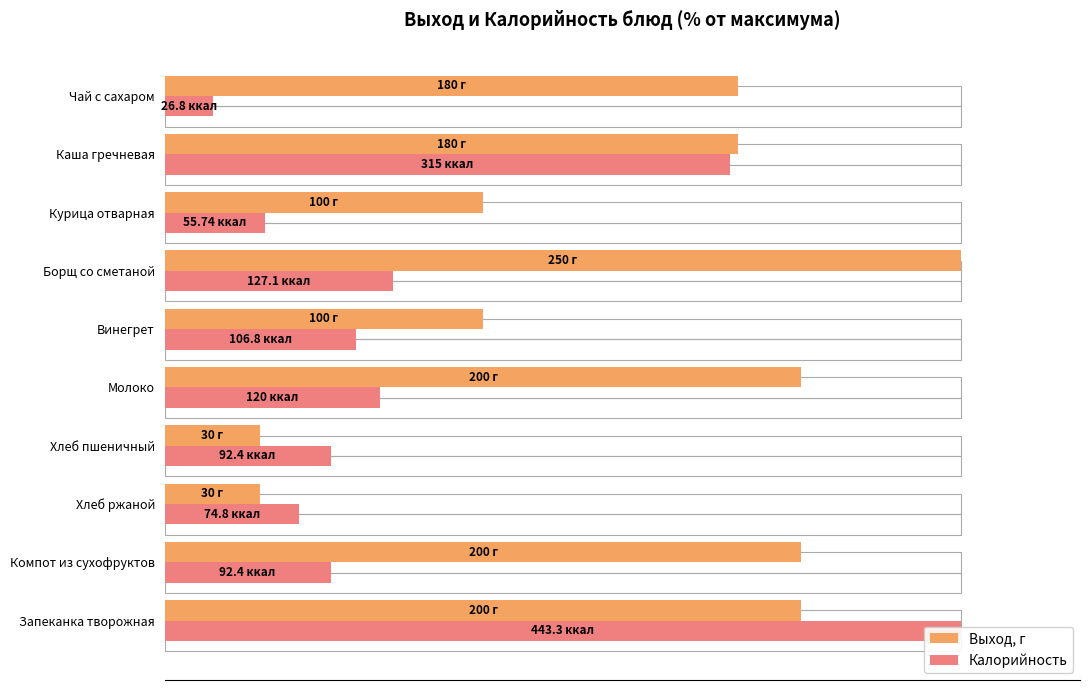

What is the difference between the second highest and second lowest values in the Калорийность series?

58.5